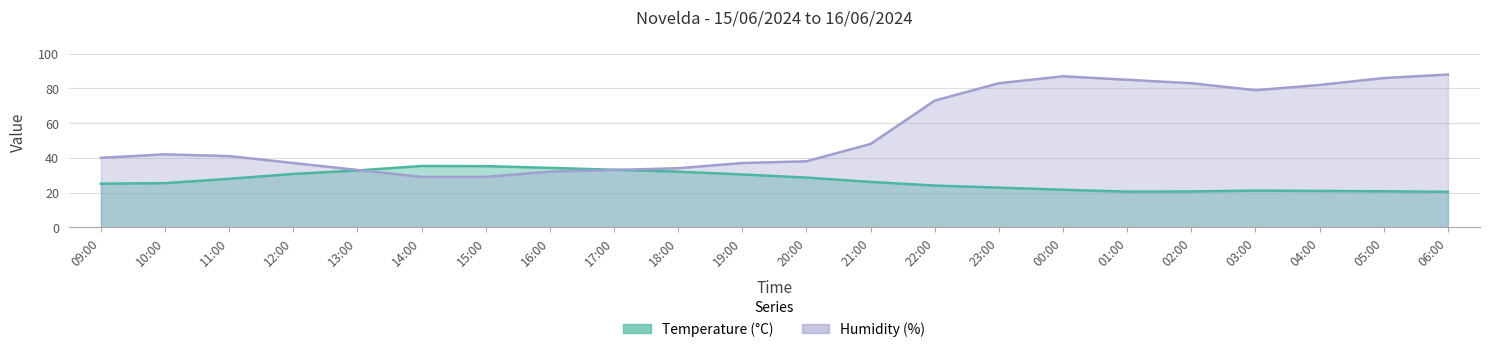

Rank the series at 11:00 from highest to lowest value.

Humidity (%), Temperature (C)